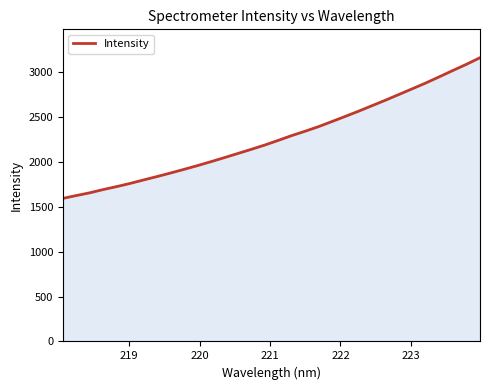

What is the minimum value shown in the chart?

1593.3